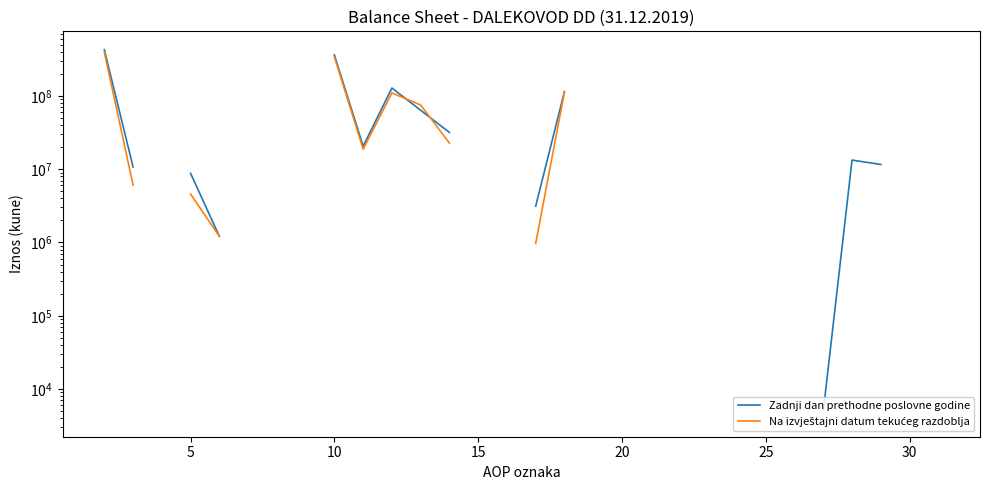

True or false: Na izvještajni datum tekućeg razdoblja has more than 2 points higher than both neighbors.

False